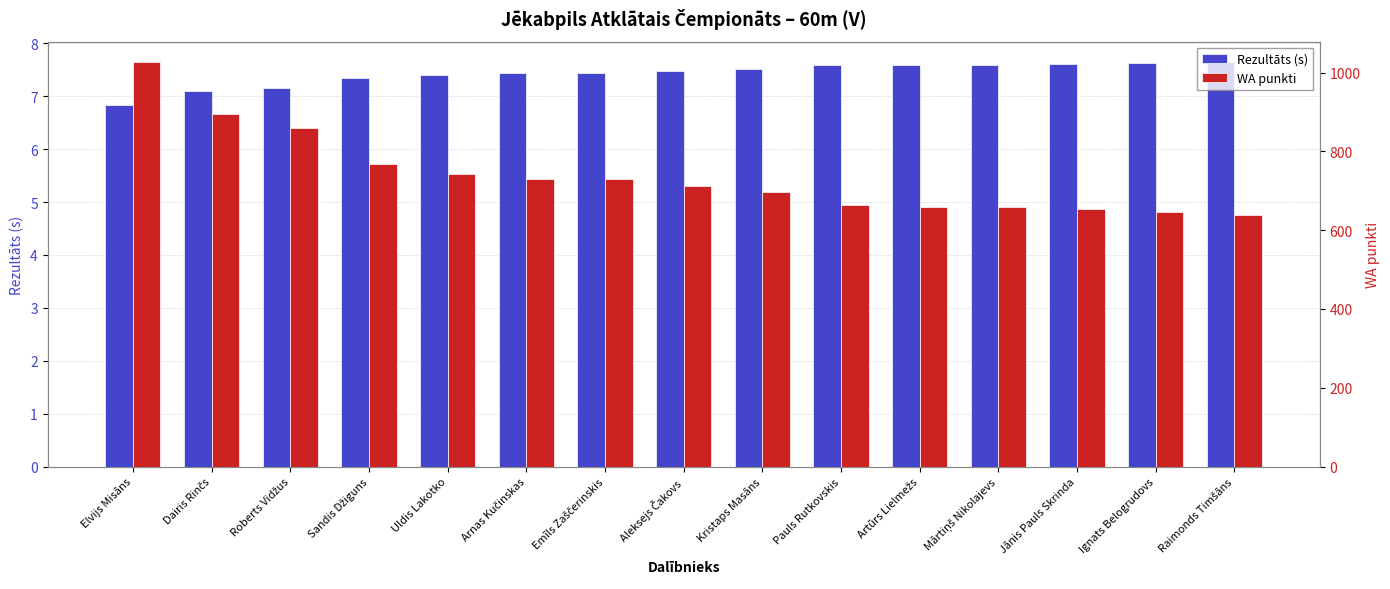

Does the chart contain any negative values?

No